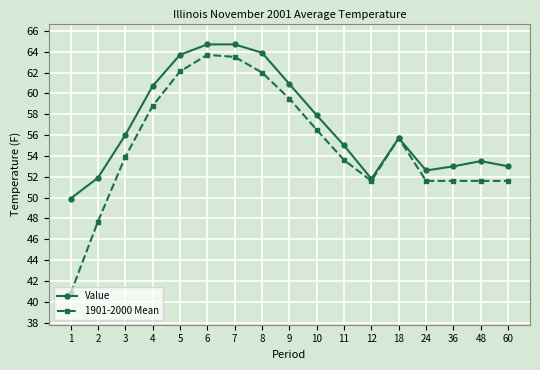

What is the value of the Value point at the 14th from the left?

52.6